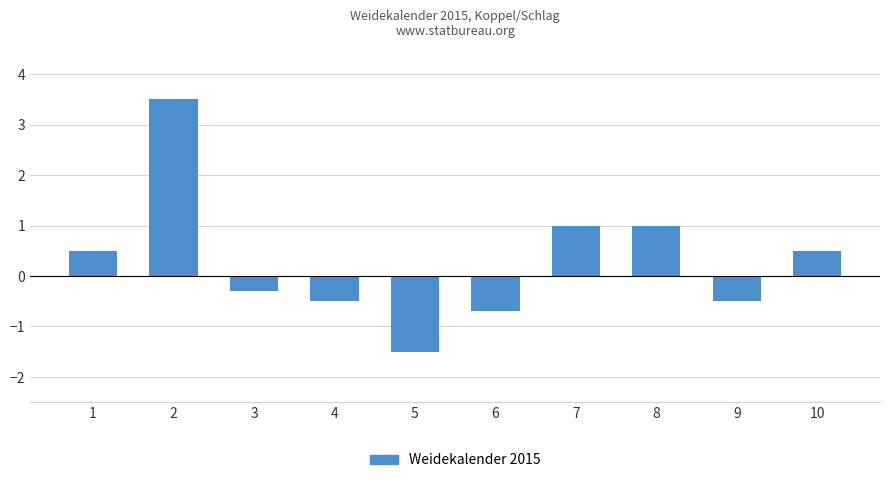

How many values are above zero?

5